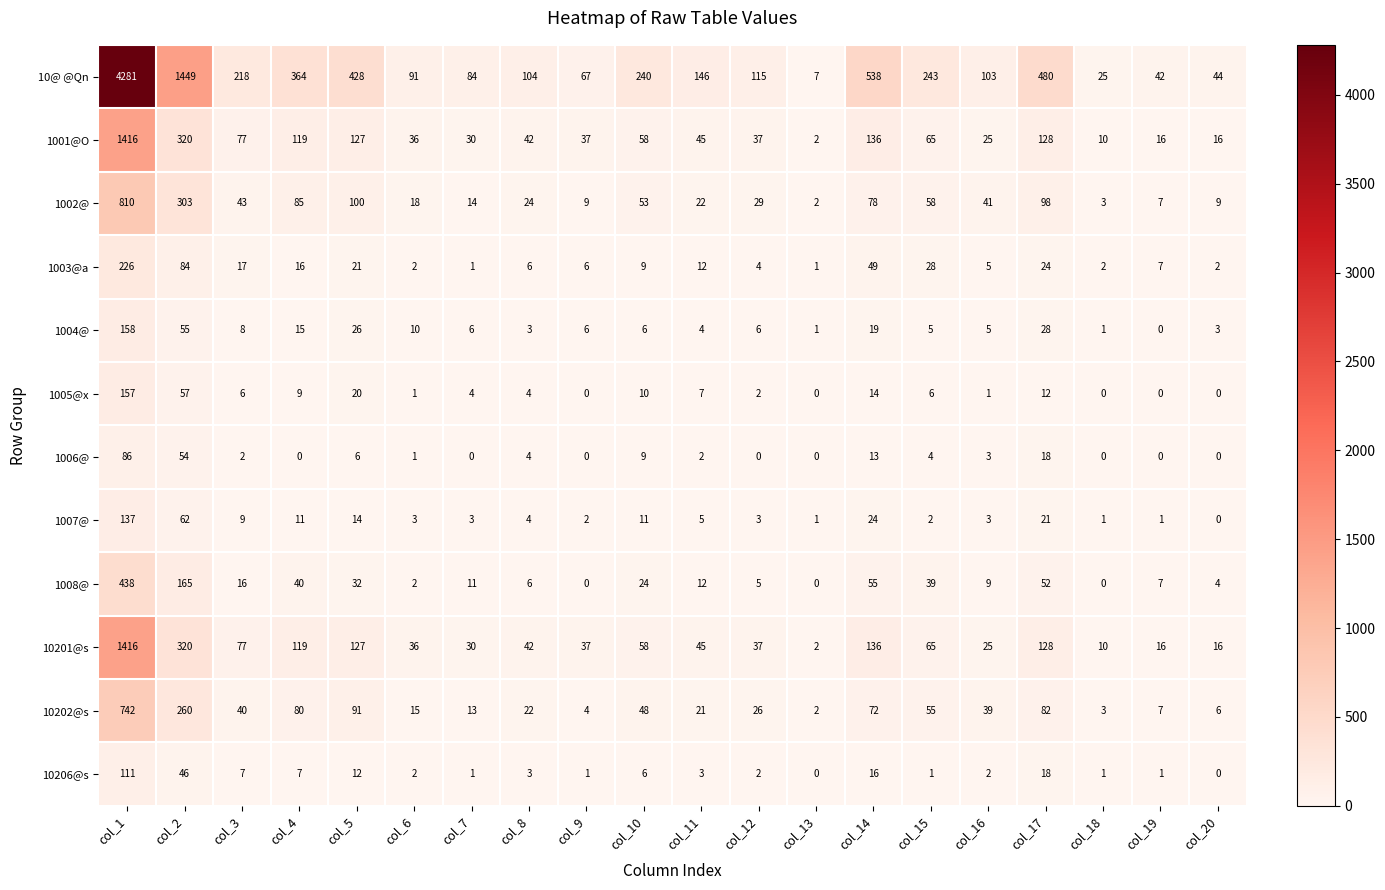

What is the greatest value displayed?

4281